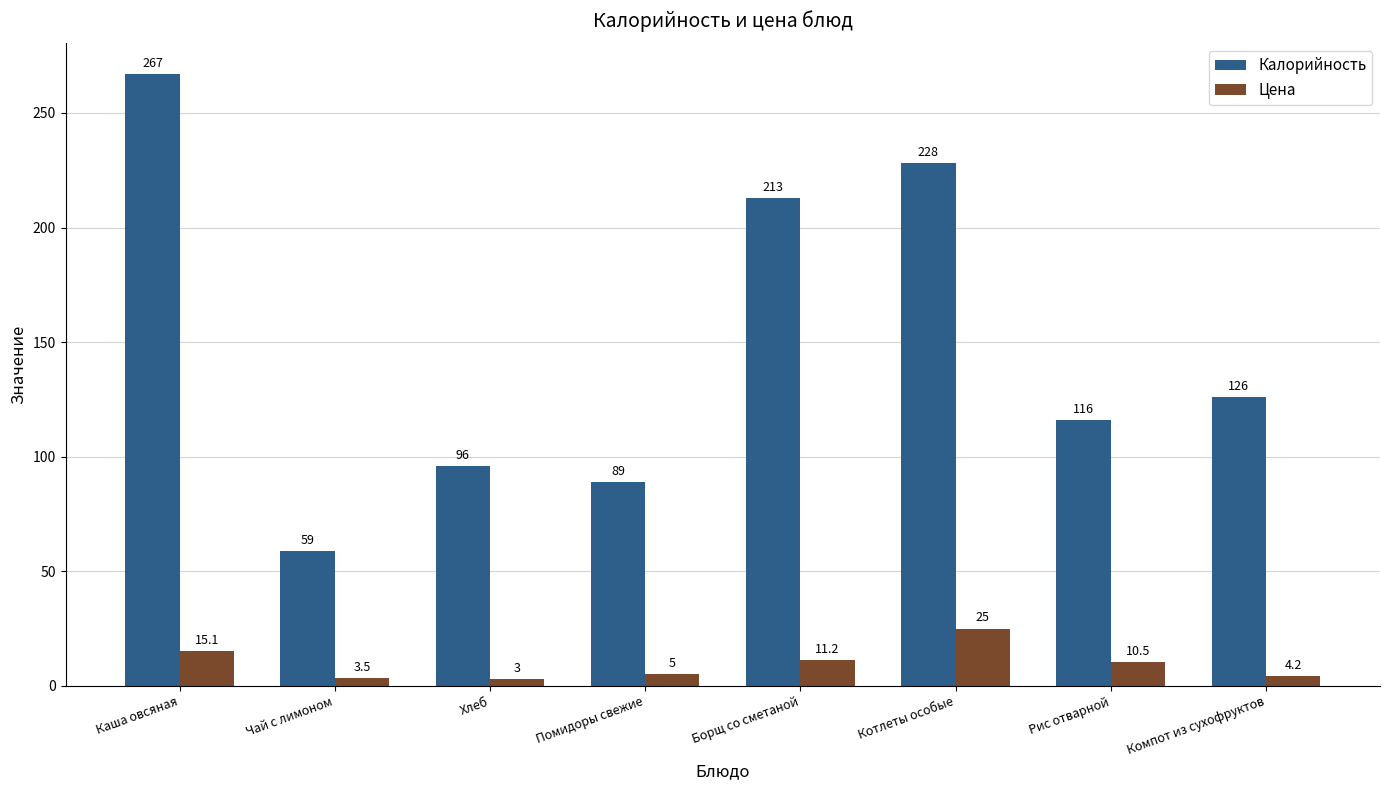

Rank the categories by Цена value from lowest to highest.

Хлеб, Чай с лимоном, Компот из сухофруктов, Помидоры свежие, Рис отварной, Борщ со сметаной, Каша овсяная, Котлеты особые